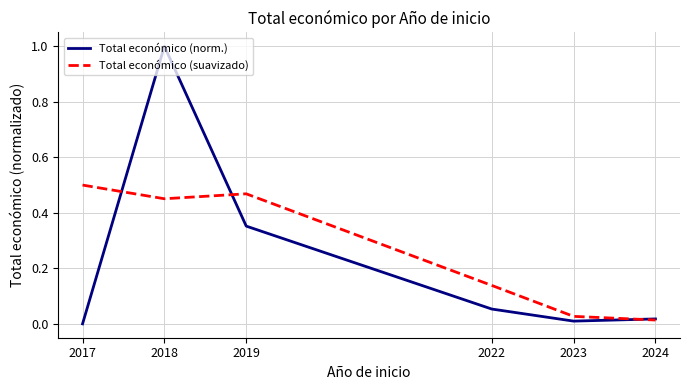

Rank the series by their maximum value, from lowest to highest.

Total económico (suavizado), Total económico (norm.)